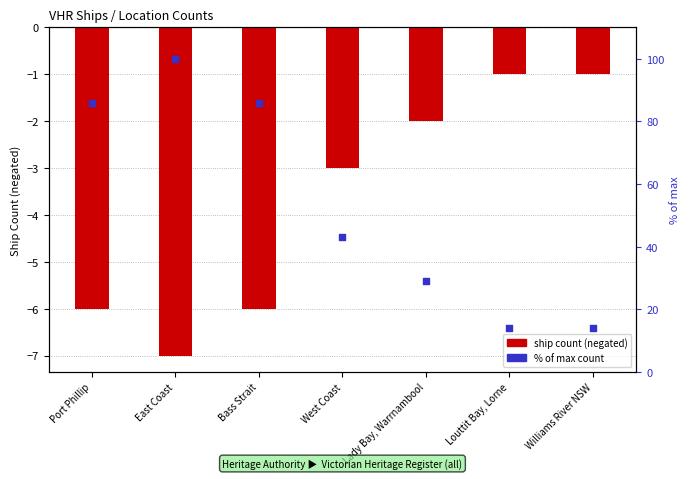

At which category is the sum across all series the highest?

East Coast